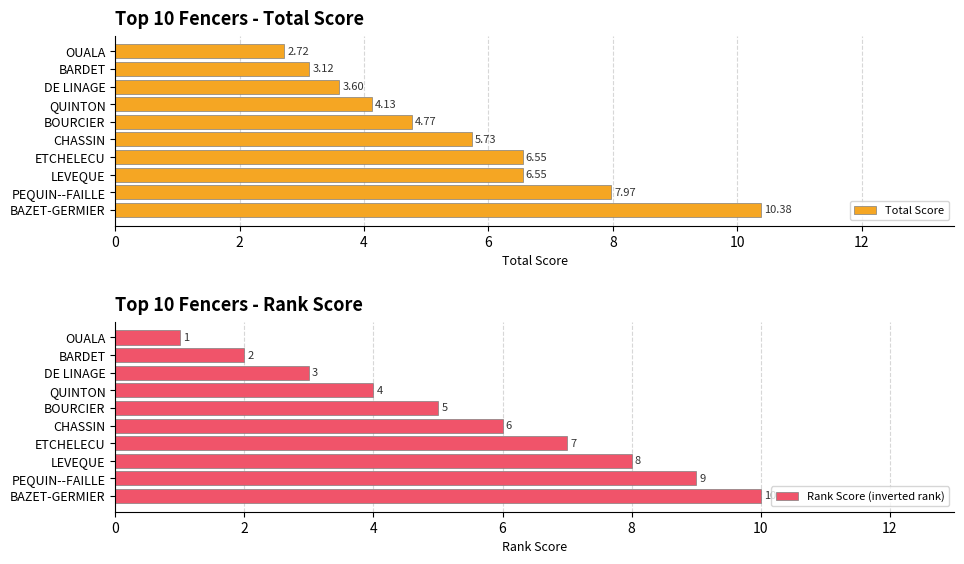

Does the chart contain stacked bars?

No